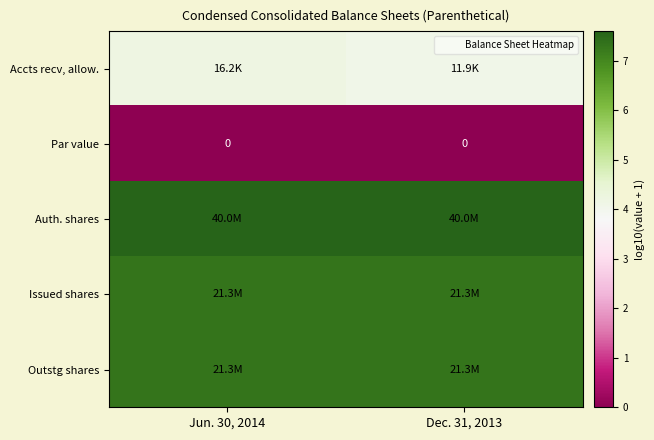

The Outstg shares series shows 7.3 at Dec. 31, 2013. True or false?

True